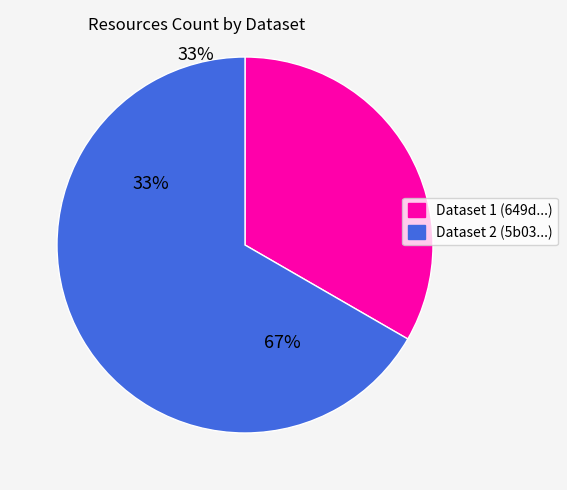

Is it true that Dataset 2 (5b03...) is 67% of the pie?

True